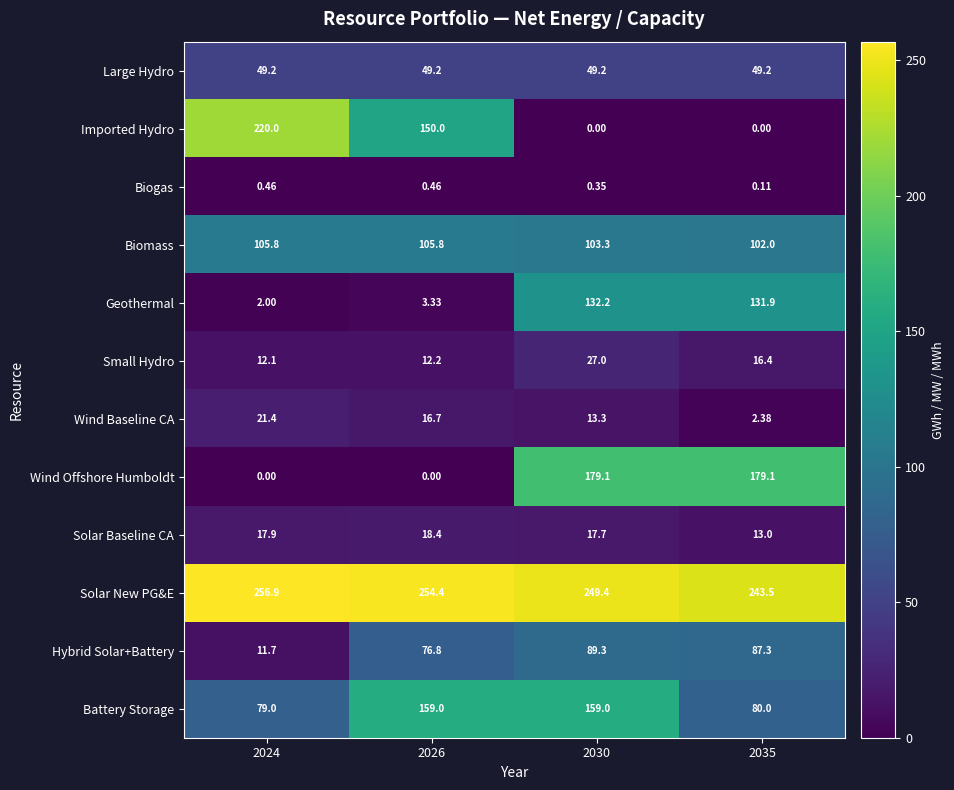

At 2030, list the series in order from smallest to largest.

Imported Hydro, Biogas, Wind Baseline CA, Solar Baseline CA, Small Hydro, Large Hydro, Hybrid Solar+Battery, Biomass, Geothermal, Battery Storage, Wind Offshore Humboldt, Solar New PG&E